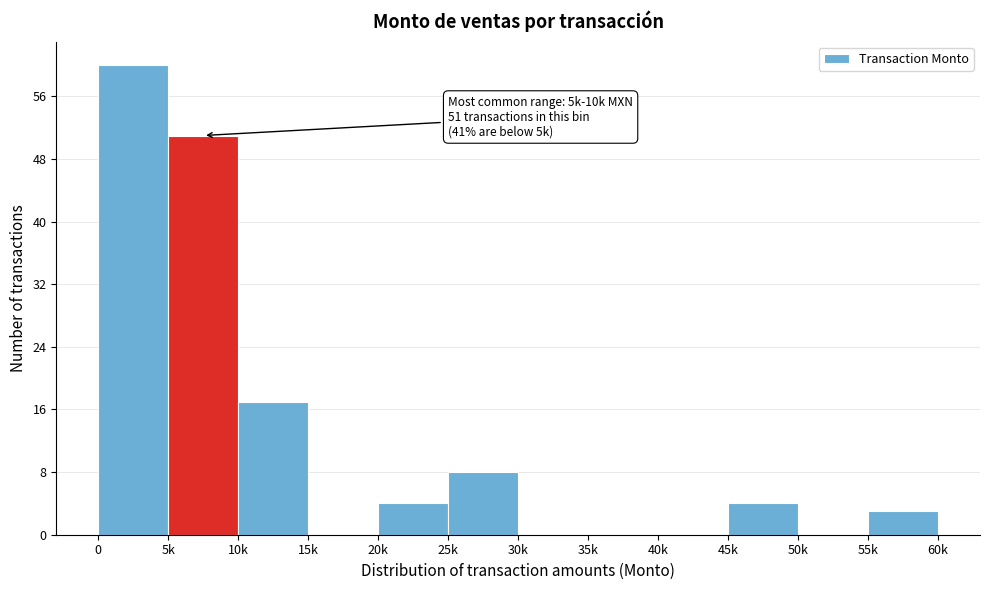

Reading right to left, transcribe all the data shown in this chart.

55k=3	50k=0	45k=4	40k=0	35k=0	30k=0	25k=8	20k=4	15k=0	10k=17	5k=51	0=60